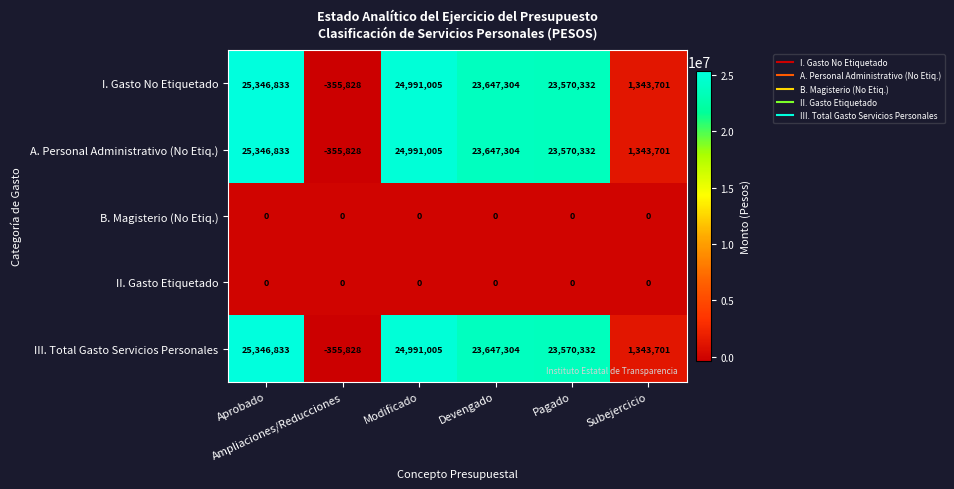

How many data points in III. Total Gasto Servicios Personales are less than 23647304?

3